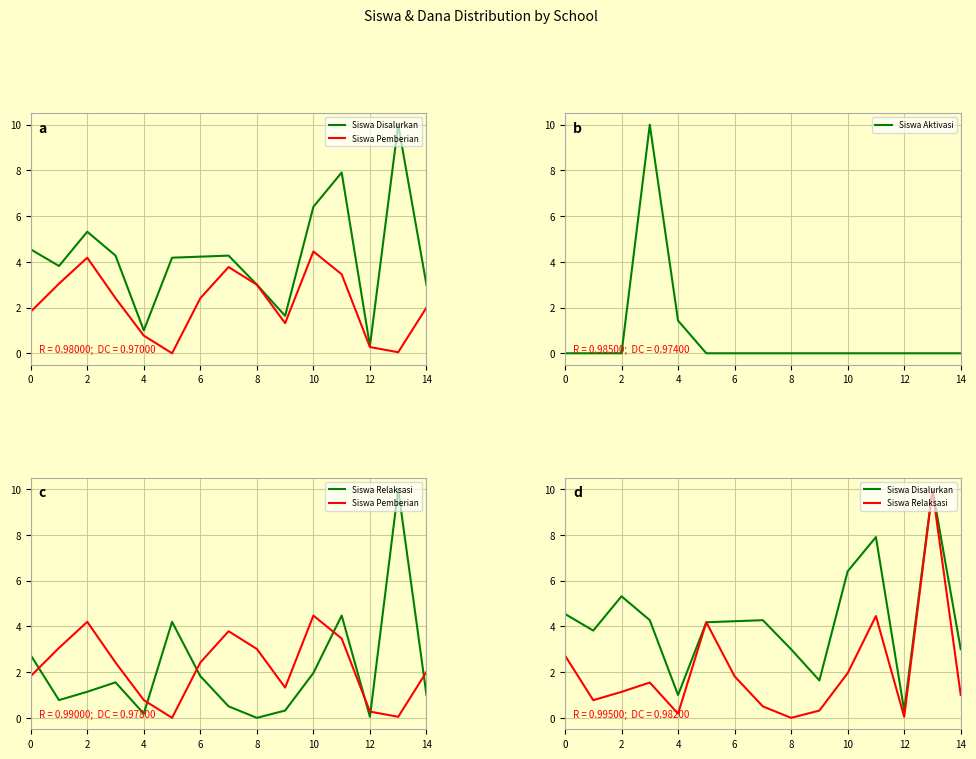

What is the average value of the Siswa Aktivasi series?

0.8